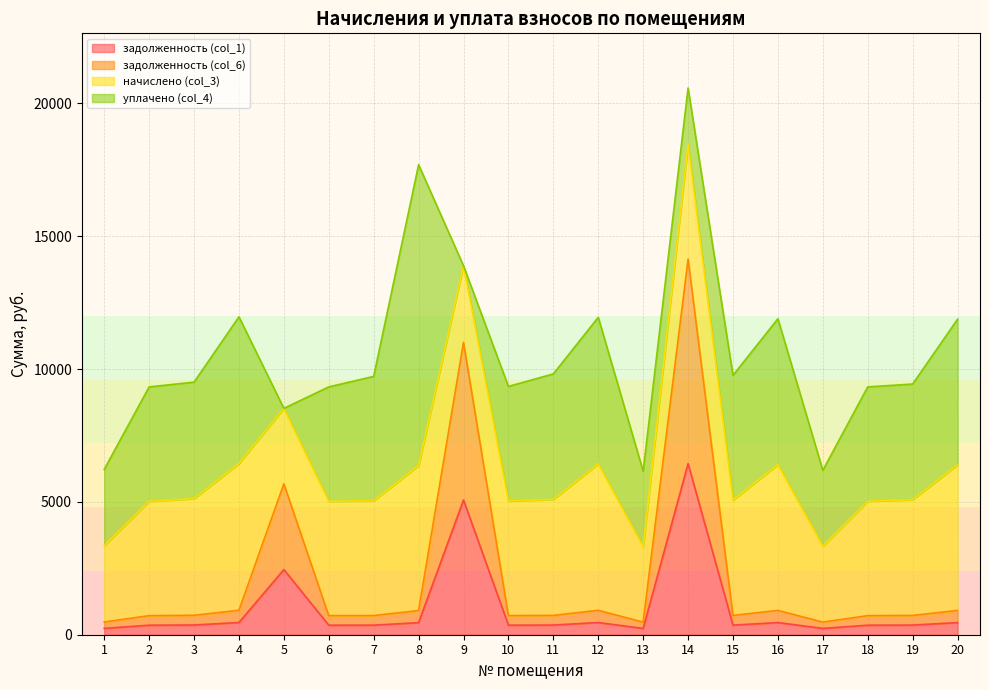

At which category is the sum across all series the highest?

14